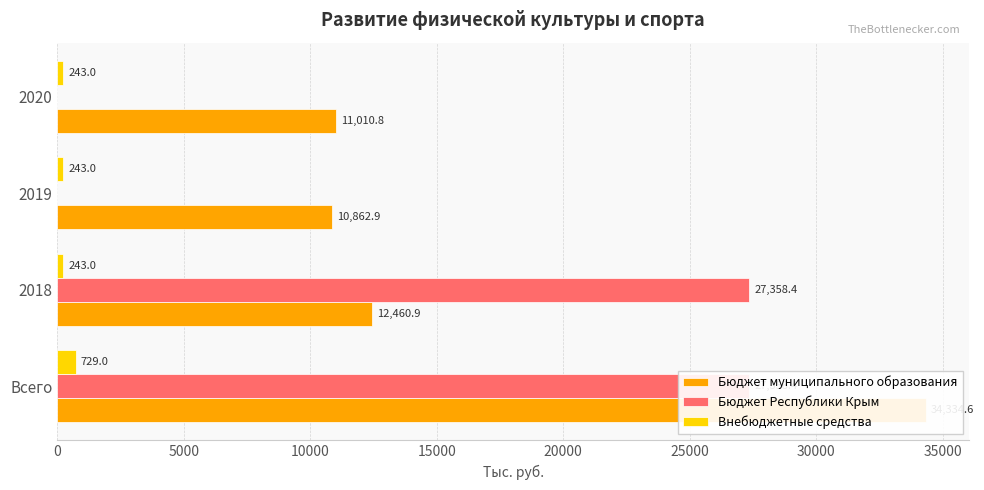

Does the chart contain stacked bars?

No